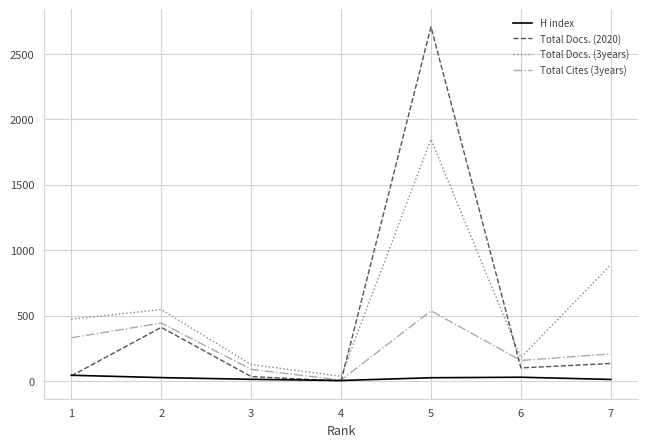

Which series has the largest range (max minus min)?

Total Docs. (2020)